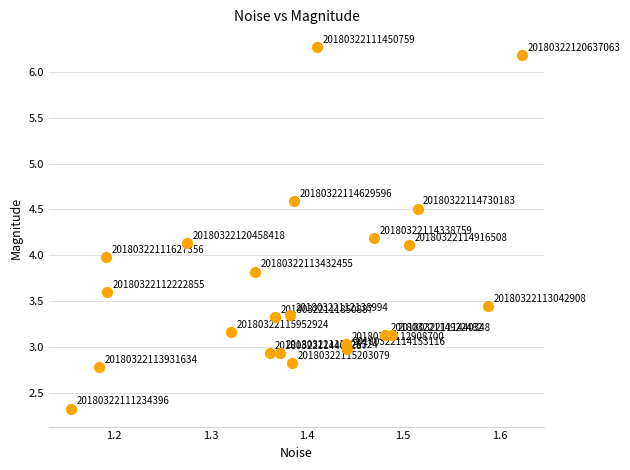

What Y value in the scatter plot is closest to 4?

4.0